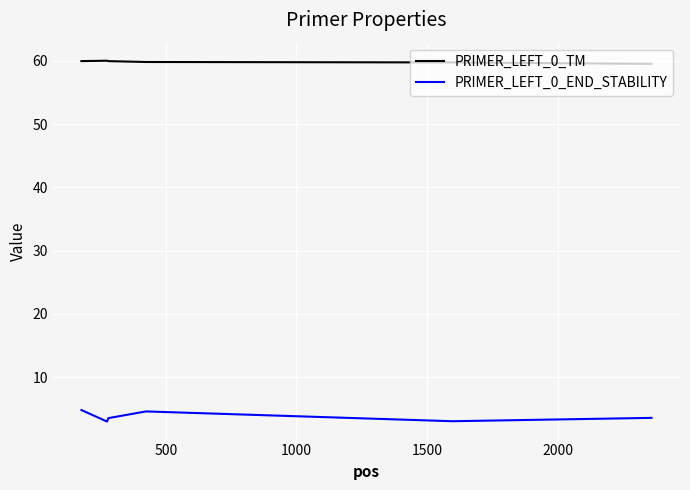

Which series has the largest total across all categories?

PRIMER_LEFT_0_TM